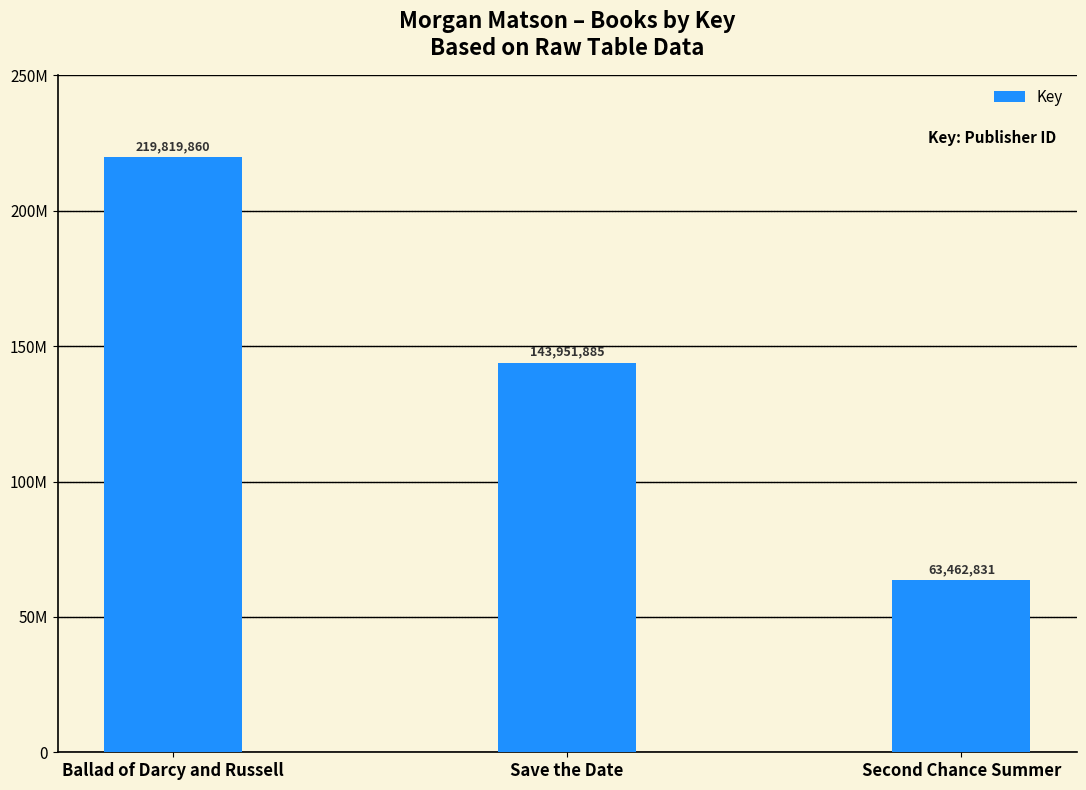

What is the difference between the maximum and minimum values?

156357029